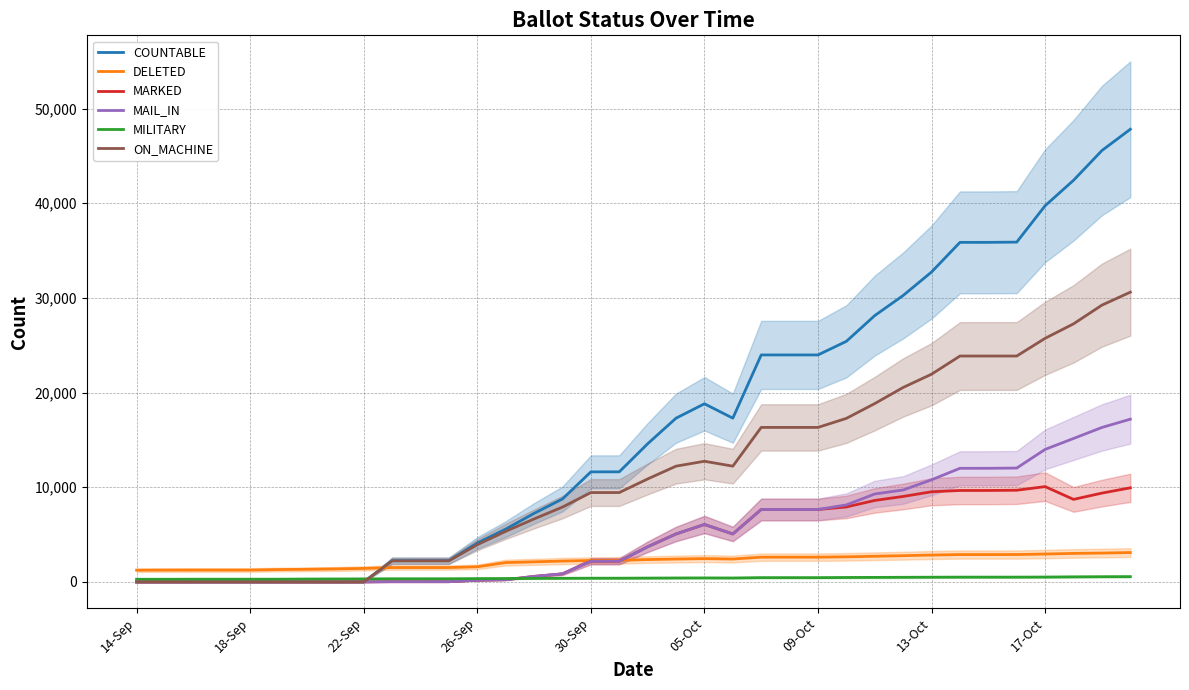

Is this an area chart (filled region under the line)?

No